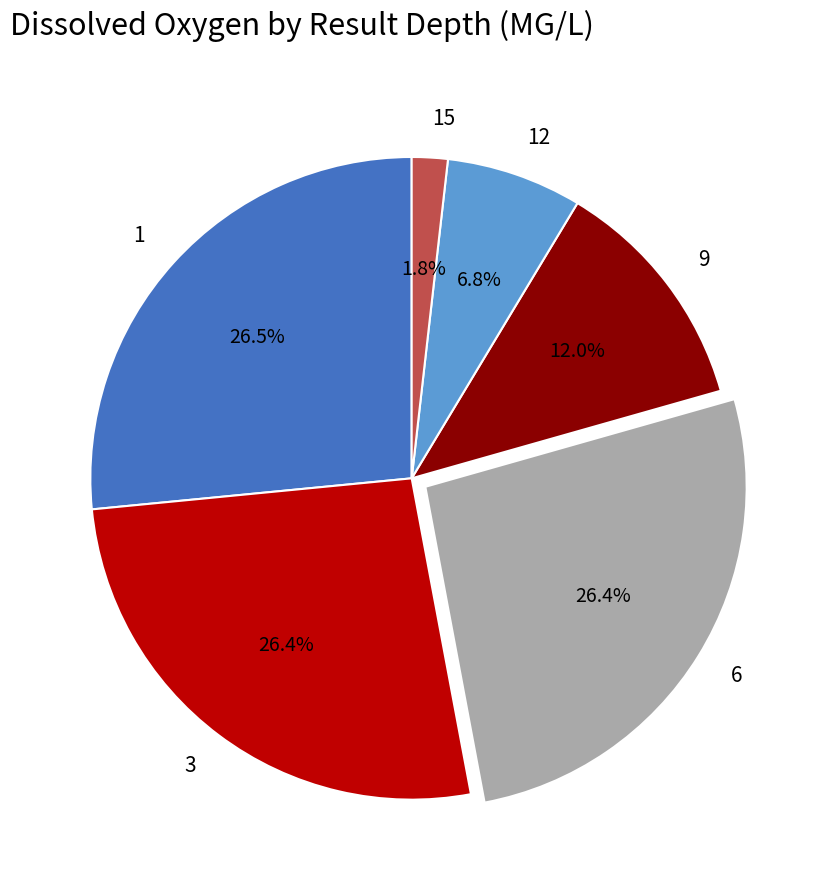

What is the smallest slice in the pie chart?

15